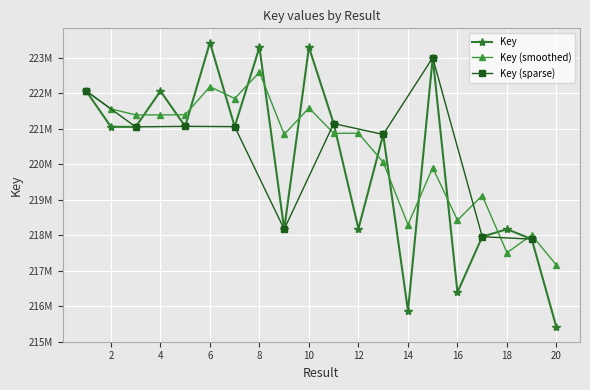

What is the ratio of the value at 3 to the value at 19?

1.0